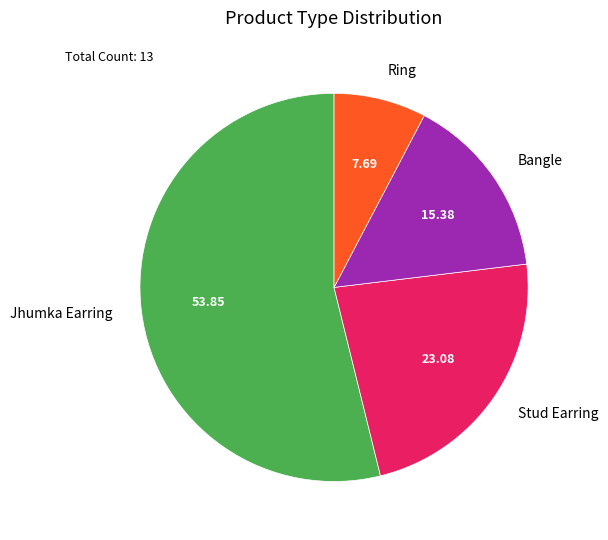

Count the number of slices in the pie.

4